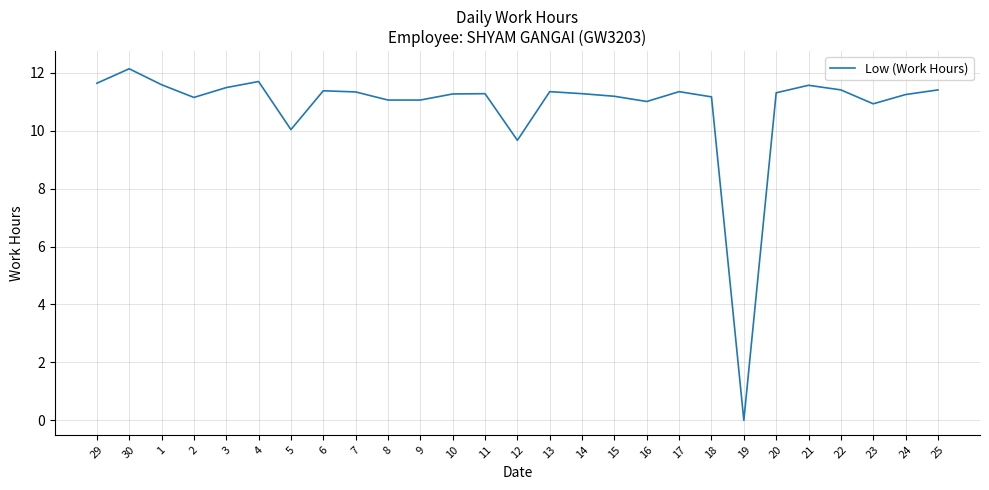

Is it true that the value at 5 is 4.1?

False